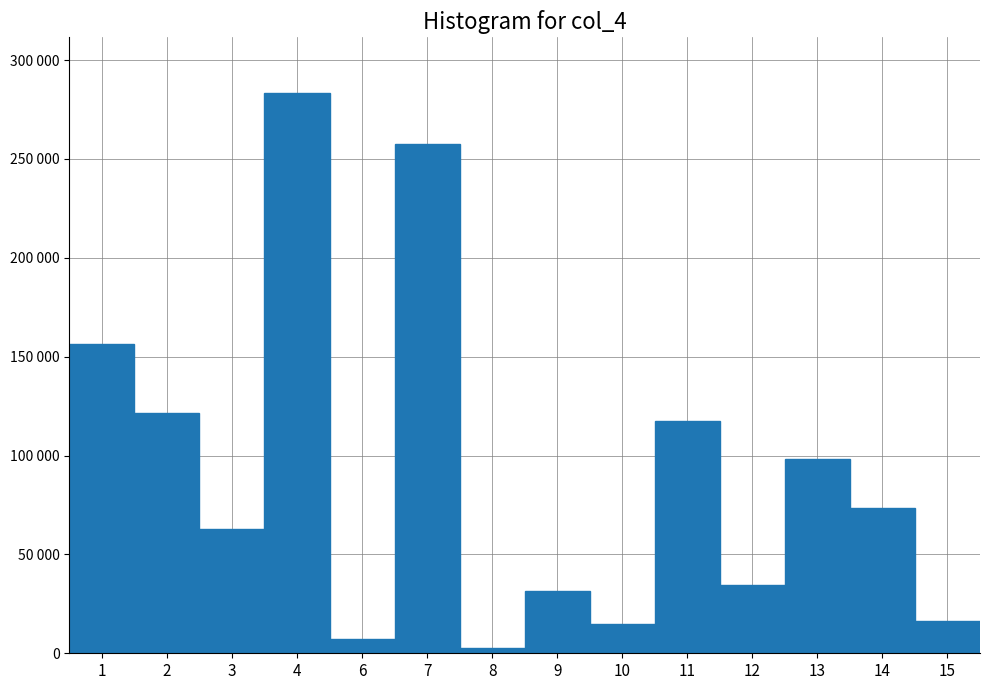

Are the bars horizontal?

No